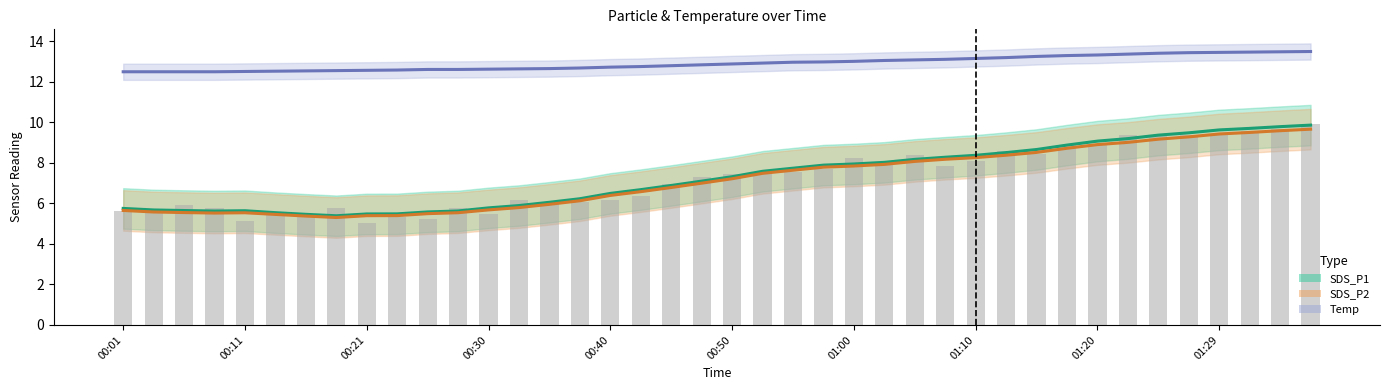

What is the value of the Temp bar at the 37th from the left?

13.5